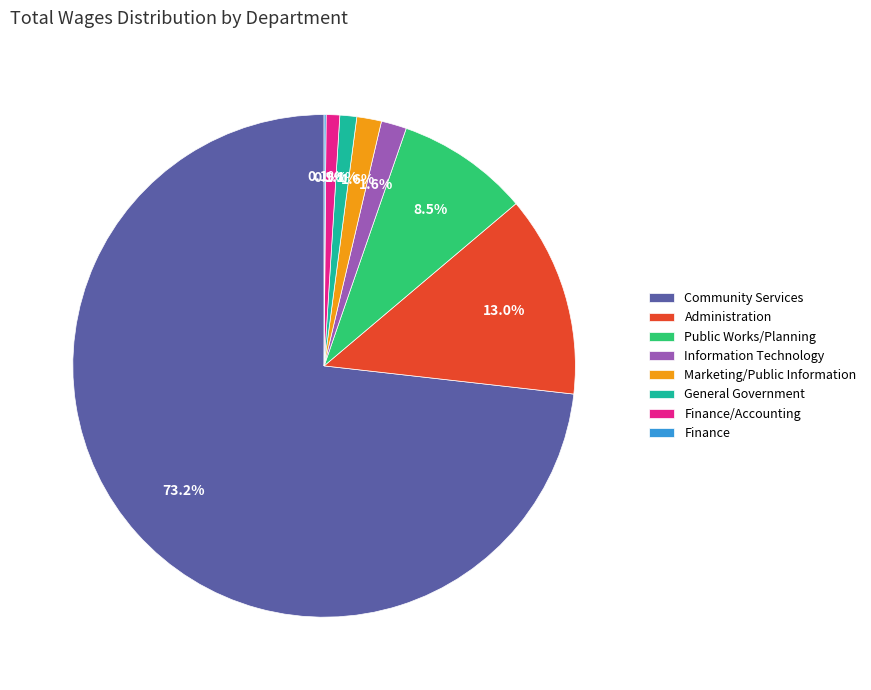

Does any single category account for the majority?

Yes